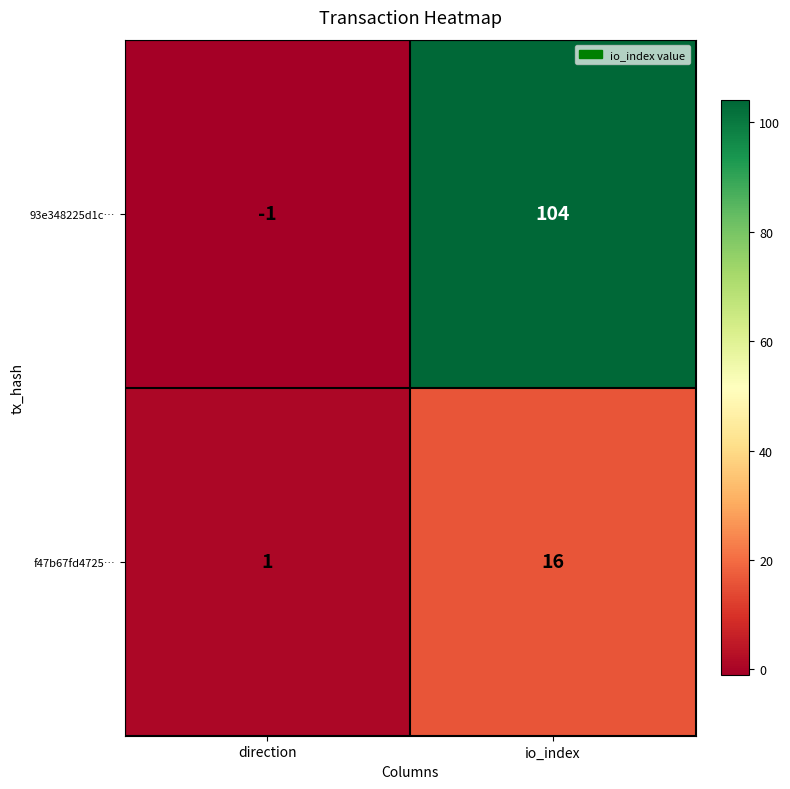

Which series has the largest range (max minus min)?

93e348225d1c…